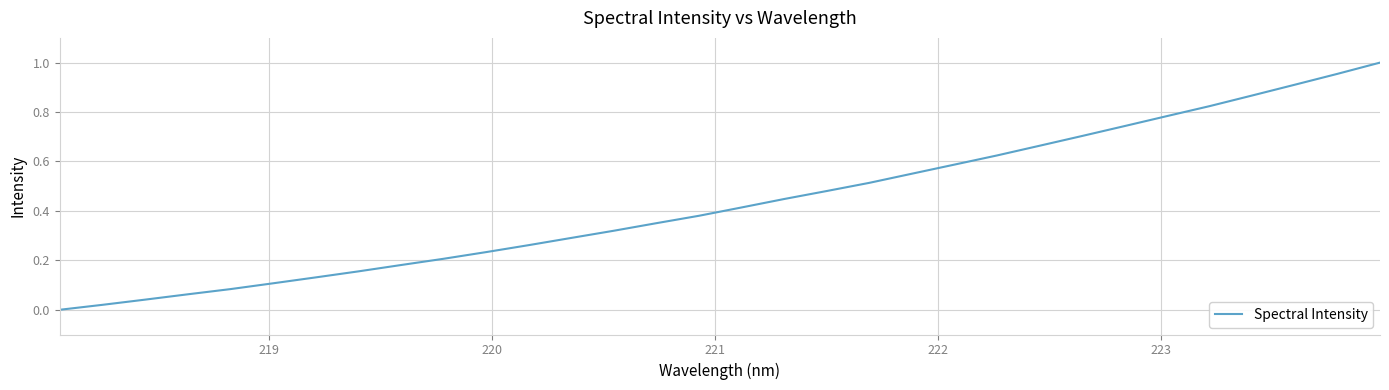

What is the maximum value shown in the chart?

1.0